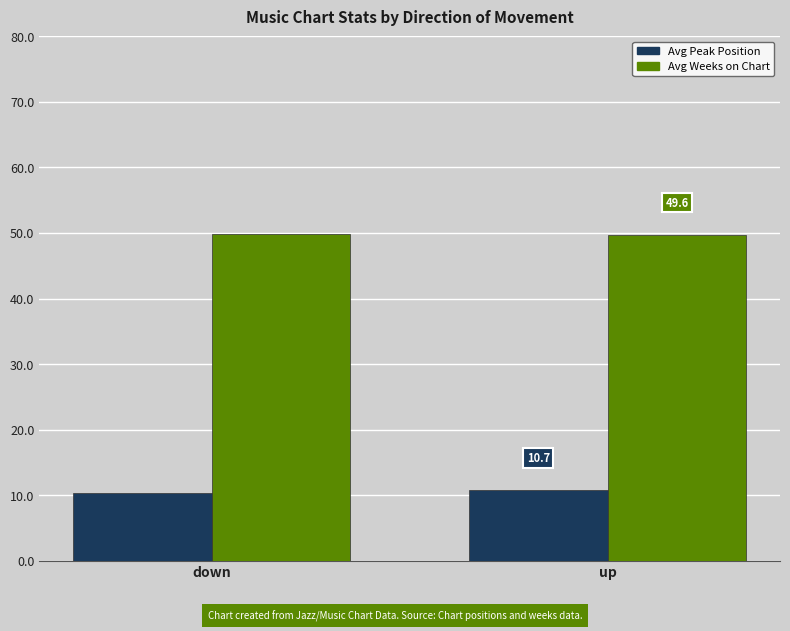

Reading left to right, list all the values displayed in this chart.

Avg Peak Position: down=10.3	up=10.7
Avg Weeks on Chart: down=49.8	up=49.6